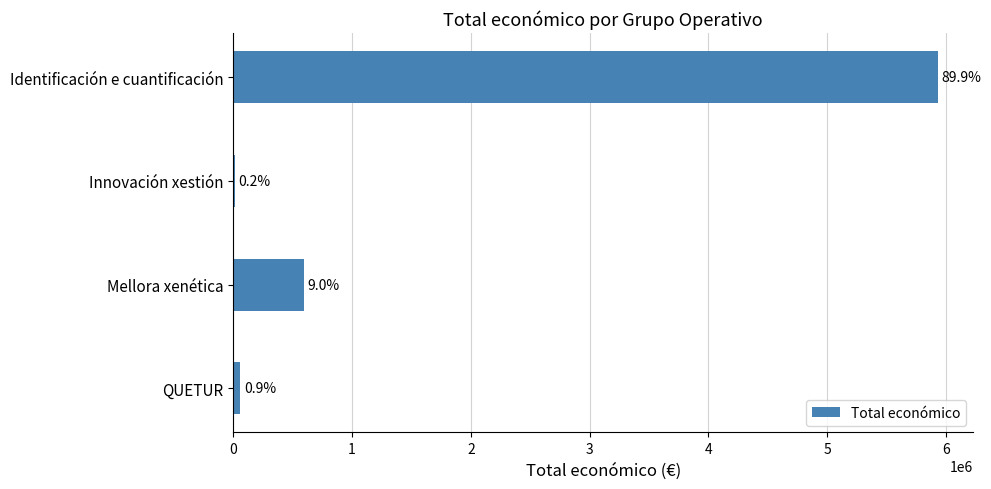

What is the difference between the maximum and minimum values?

5918252